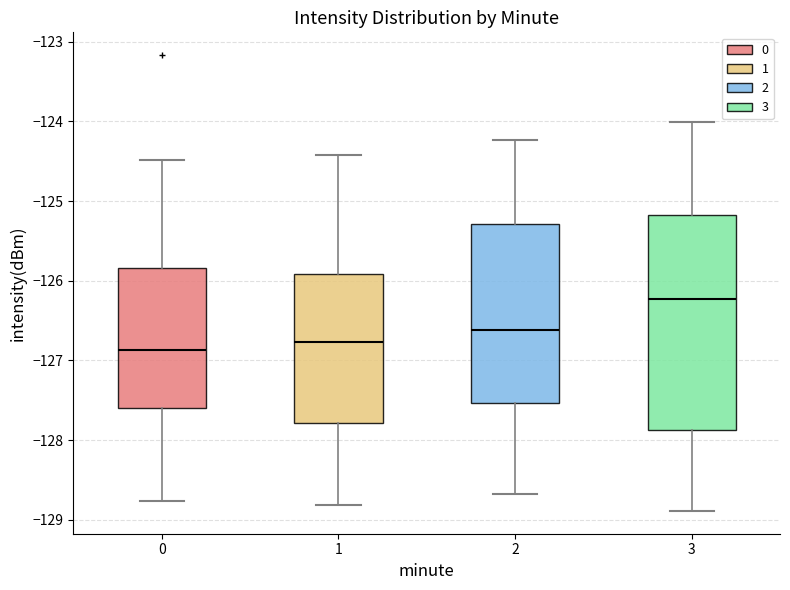

Comparing the boxes themselves (not the whiskers), which one is the tallest?

3